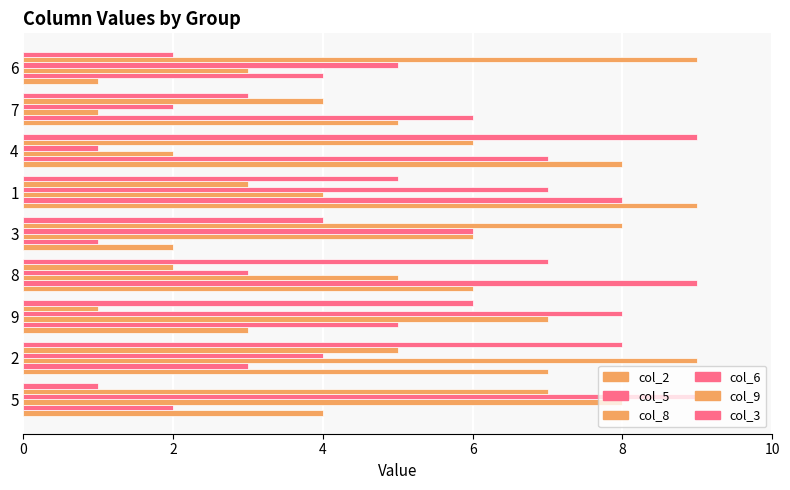

What is the difference between the maximum and minimum values in the col_6 series?

8